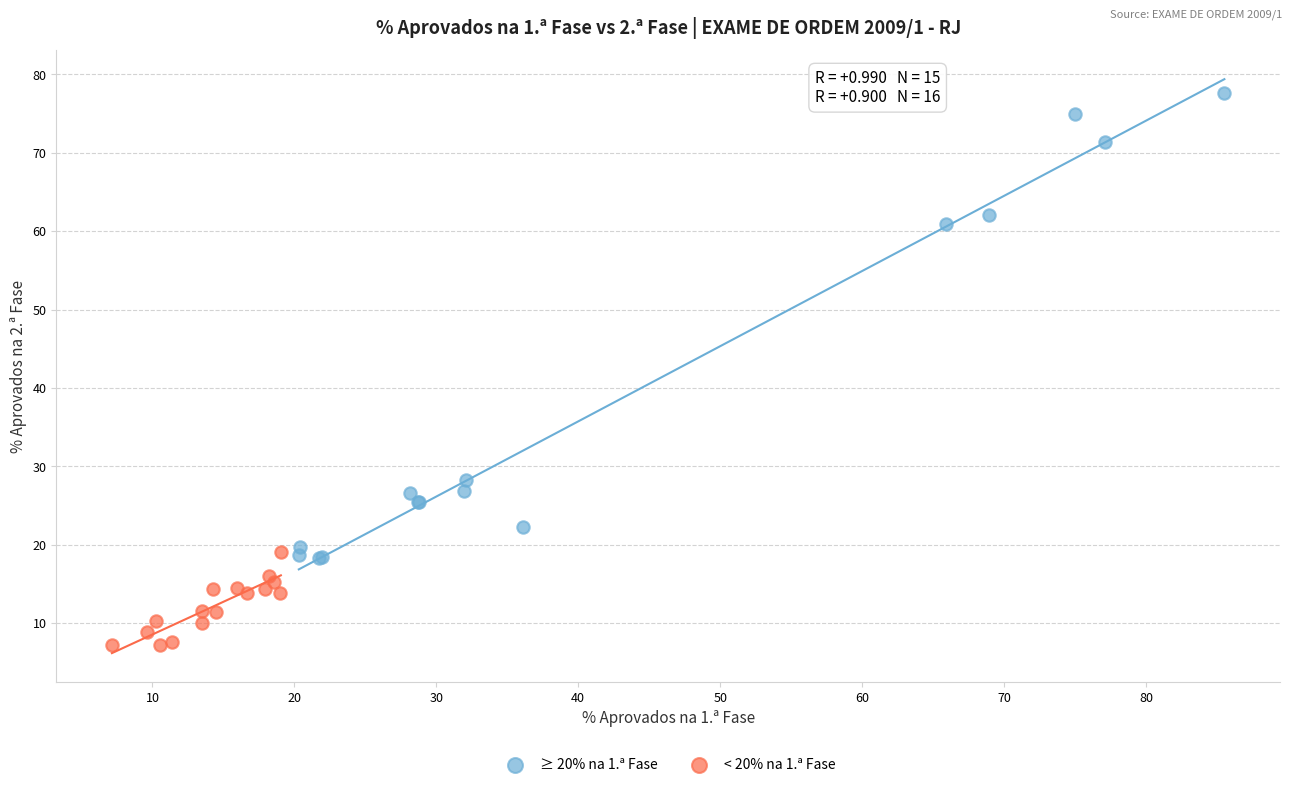

Which series reaches the minimum Y coordinate?

< 20% na 1.ª Fase